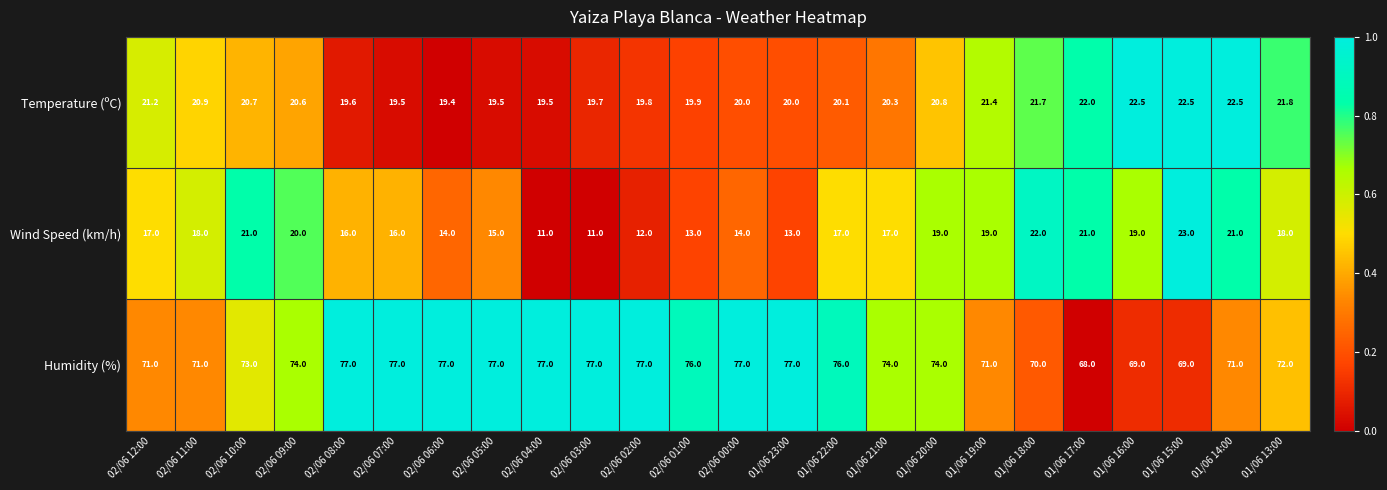

Is it true that Wind Speed (km/h) equals 17.0 at 01/06 22:00?

True